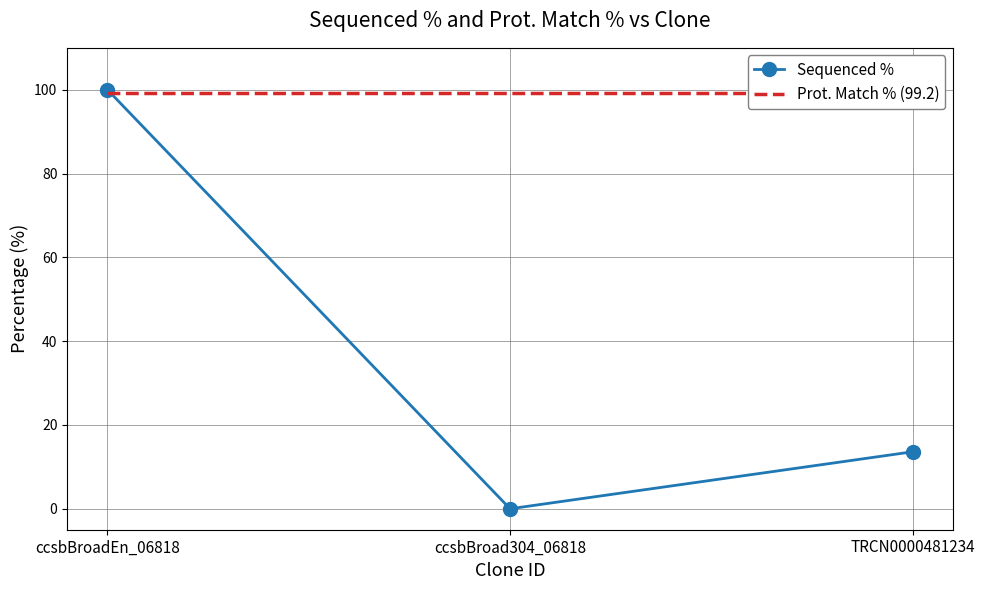

What value does the Sequenced % series have at TRCN0000481234?

13.6